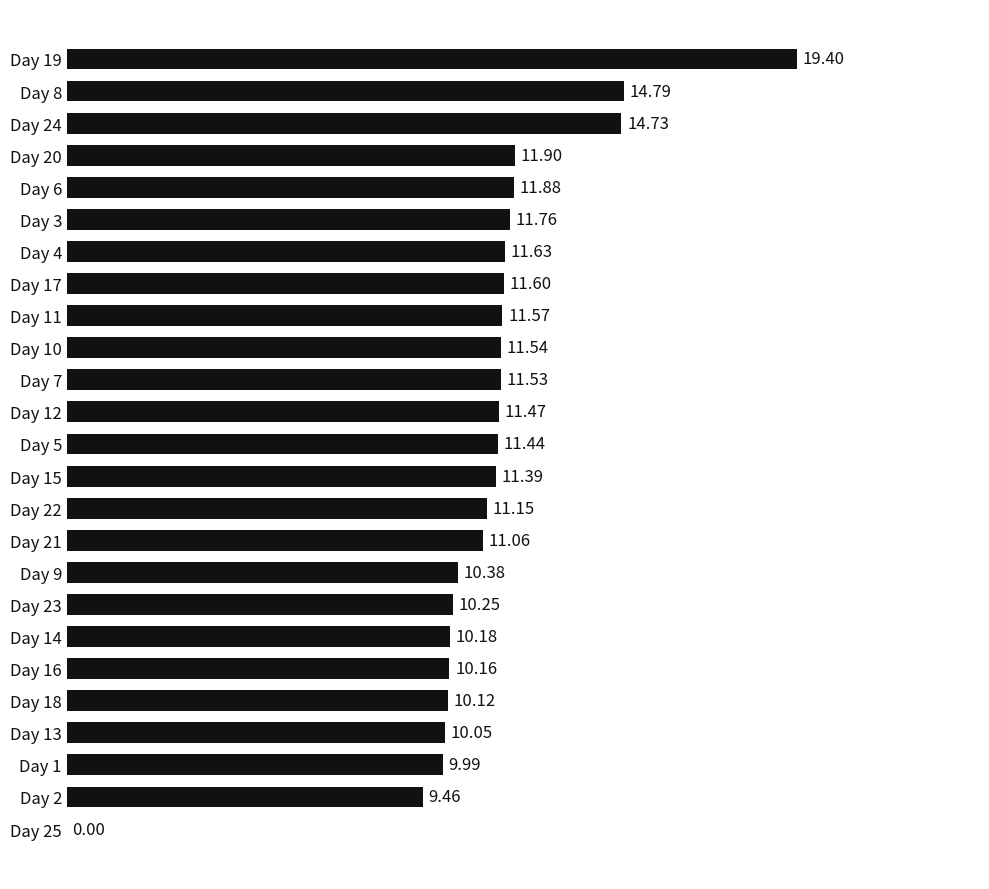

Count the number of values greater than 11.

16